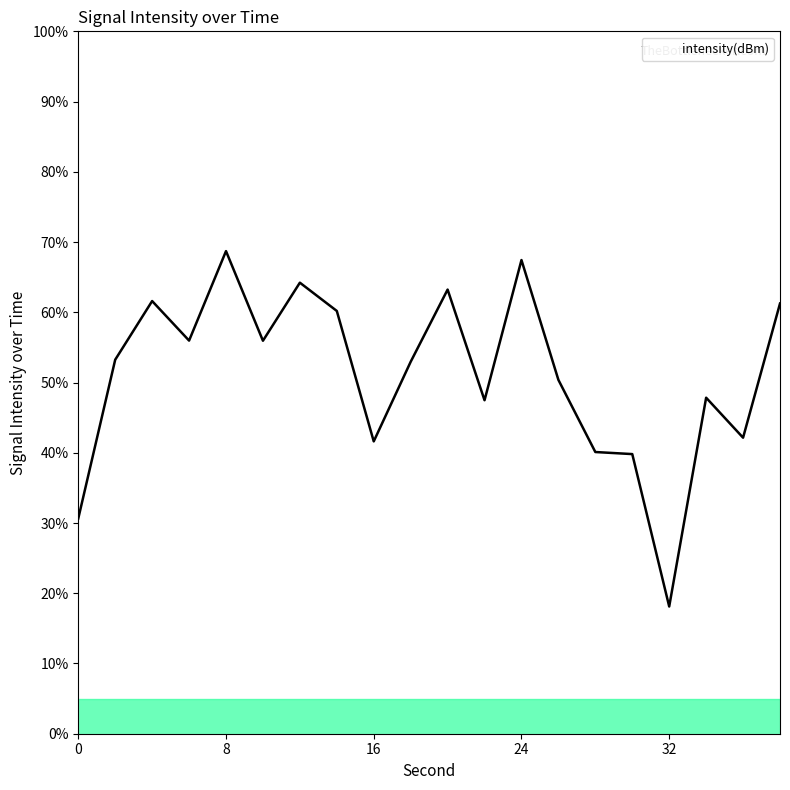

What is the difference between the maximum and minimum values?

50.6